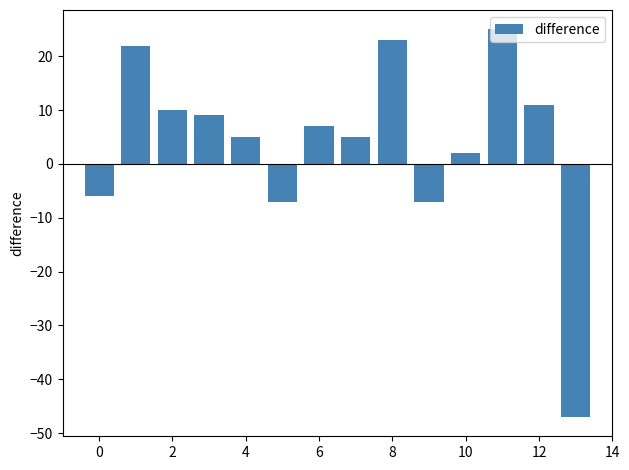

What is the smallest value displayed?

-47